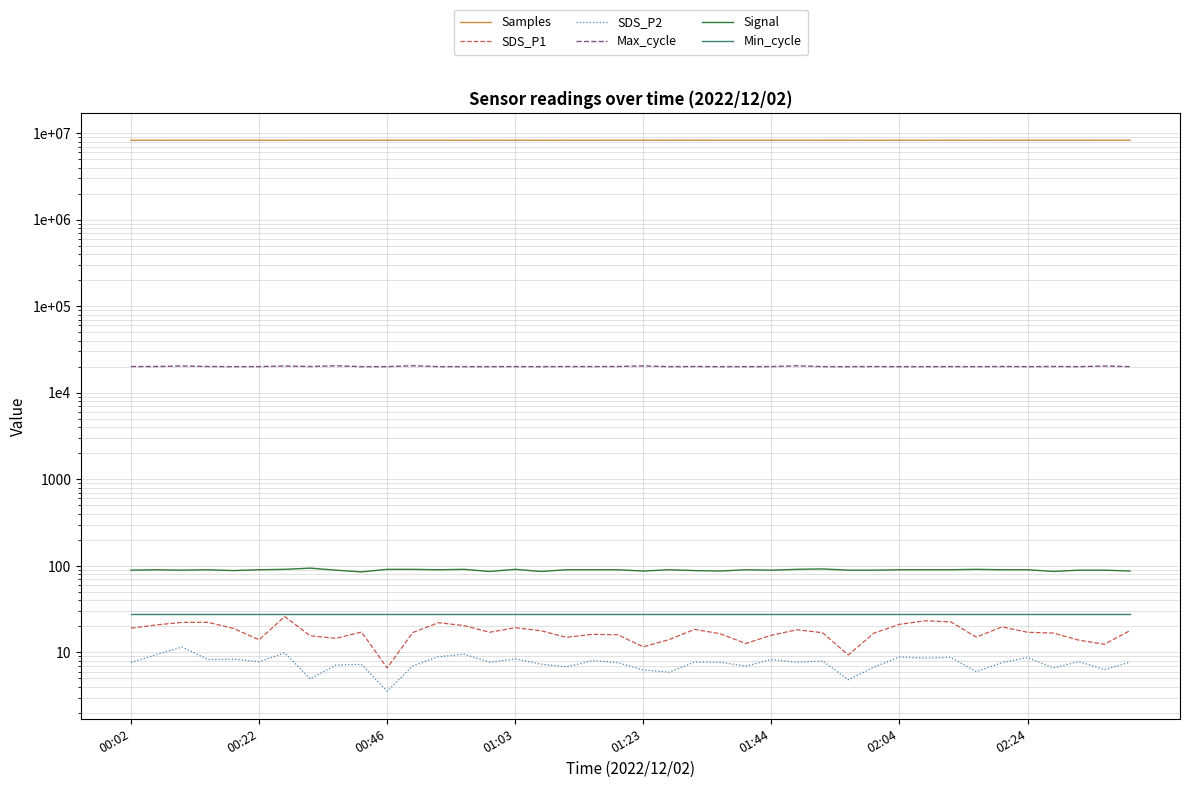

What is the lowest value of the Signal series?

85.0